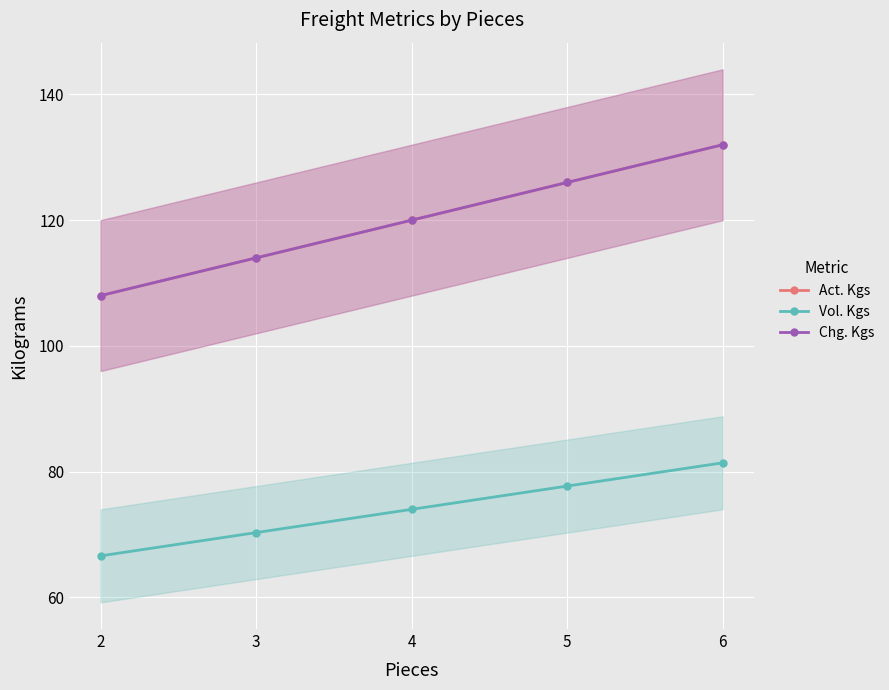

True or false: Chg. Kgs has a value of 114.0 at 3.

True